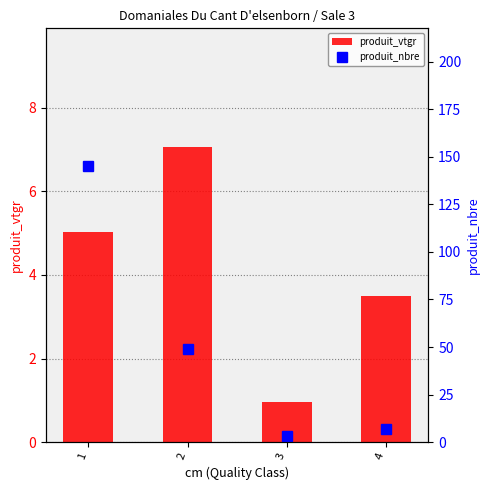

What is the value of the produit_vtgr bar at the 1st from the left?

5.0